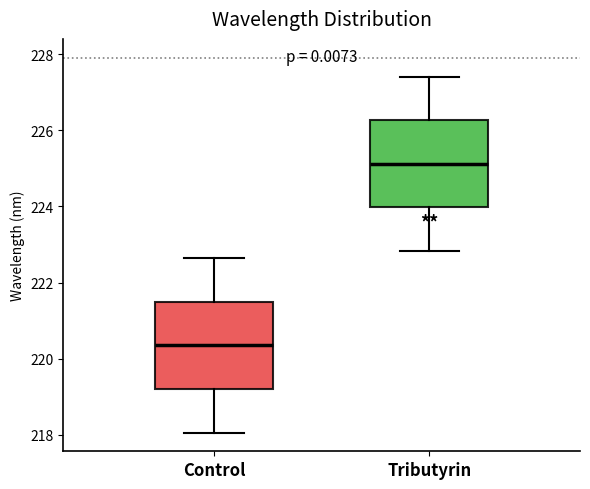

Where does the lower whisker of the box for Tributyrin end on the y-axis? The values are not printed on the chart, so give them approximately, as read against the axis.

222.8